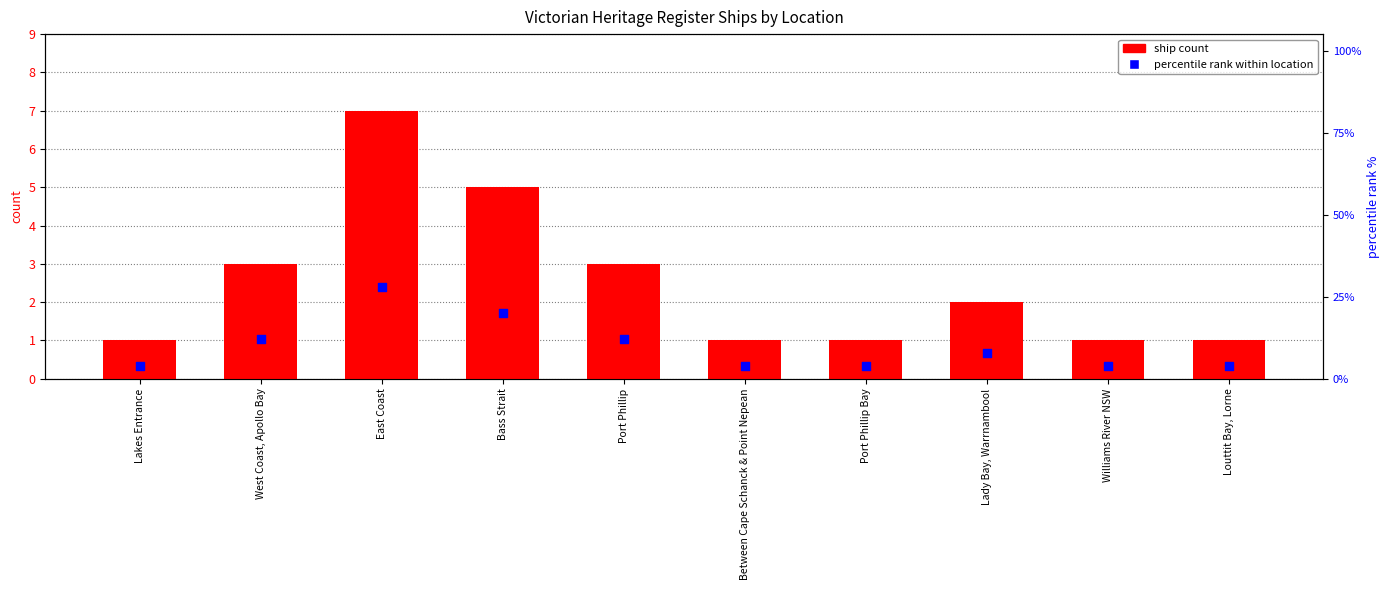

Is the value of percentile rank within location at Bass Strait greater than the value of ship count at East Coast?

Yes